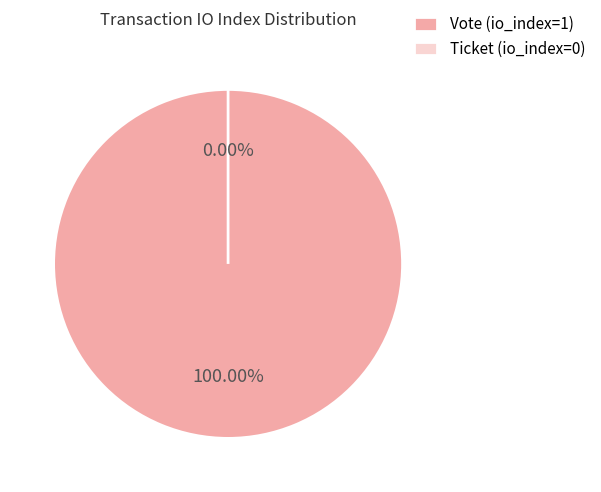

Is it true that Ticket (io_index=0) is 0% of the pie?

True